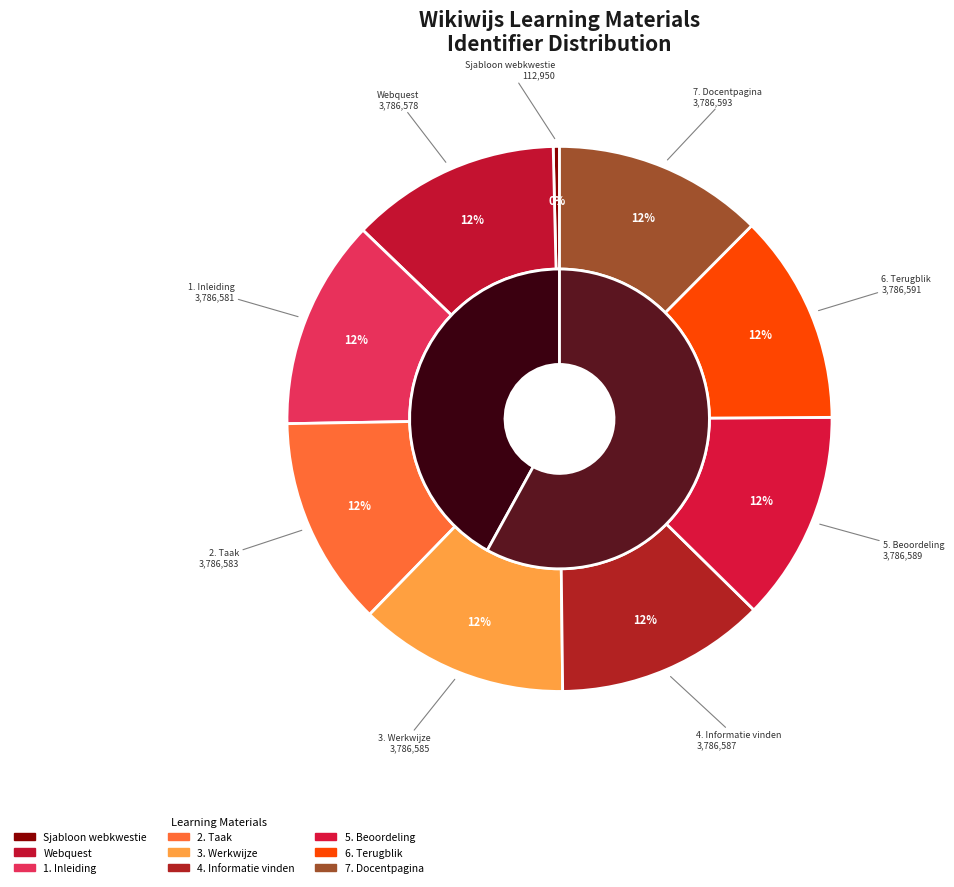

What percentage do 2. Taak and Webquest together represent?

24.9%